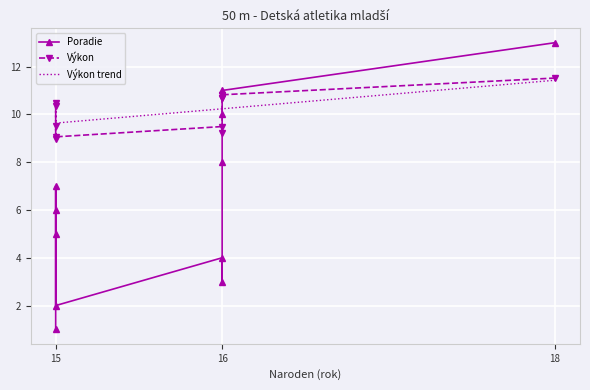

What is the highest value of the Výkon trend series?

11.4